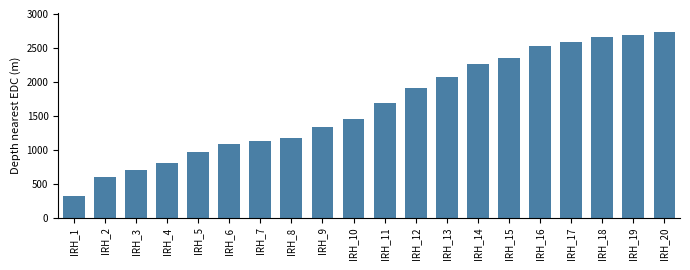

Reading left to right, list all the values displayed in this chart.

317	606	705	798	961	1084	1136	1169	1339	1454	1682	1903	2077	2263	2344	2526	2592	2659	2687	2740